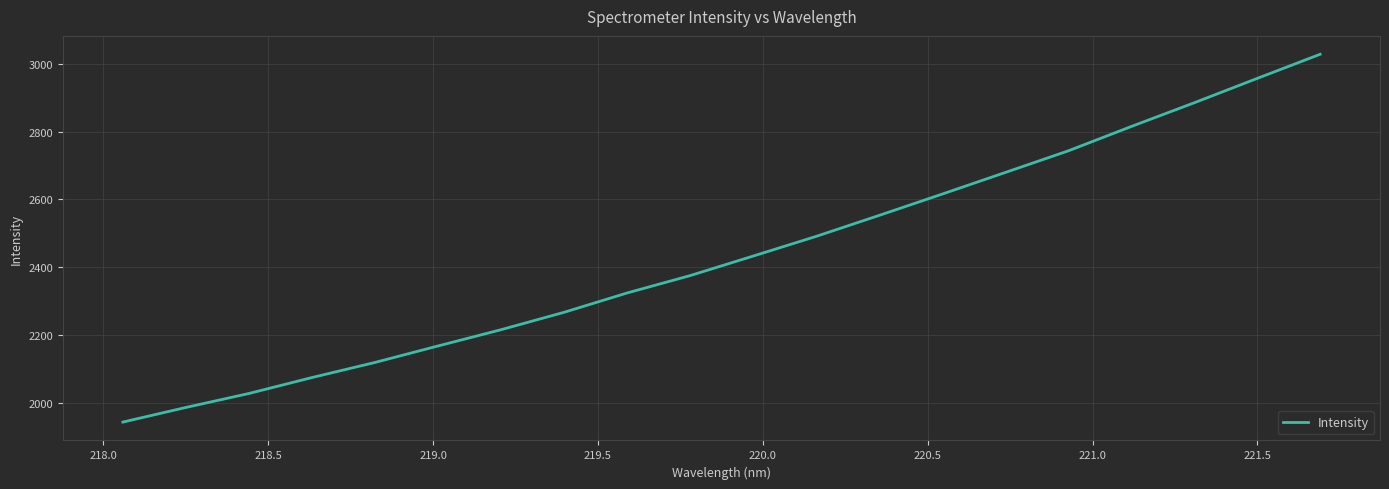

What is the difference between the maximum and minimum values?

1085.6